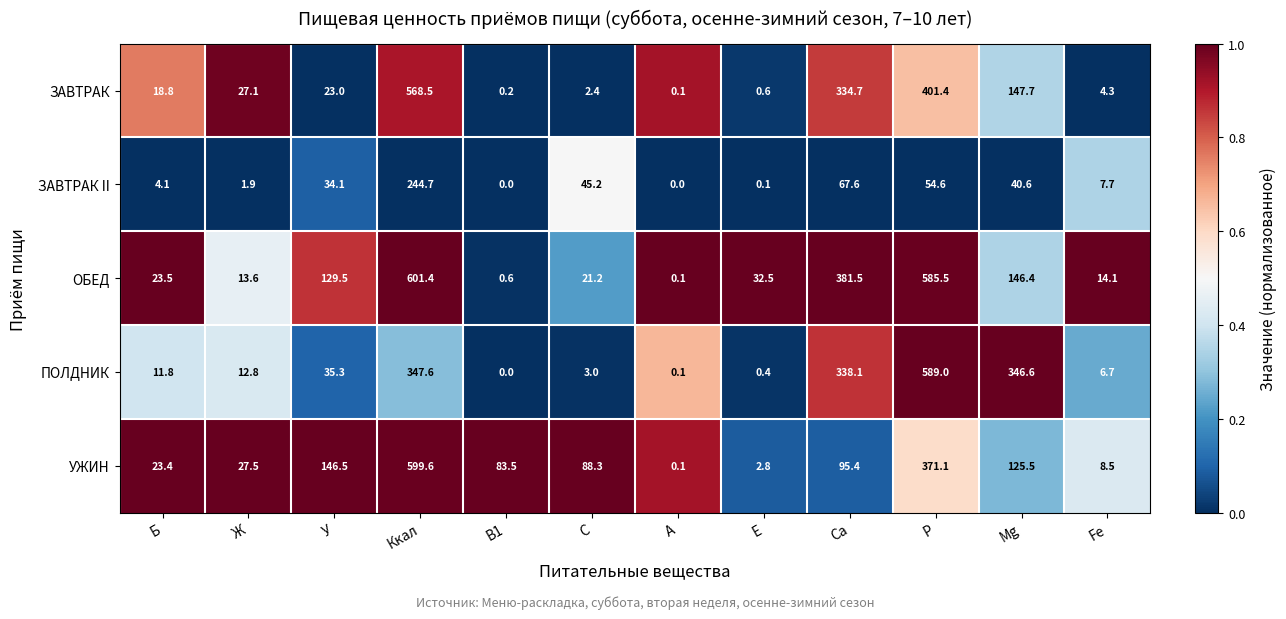

How many data points in ЗАВТРАК II are less than 34?

6